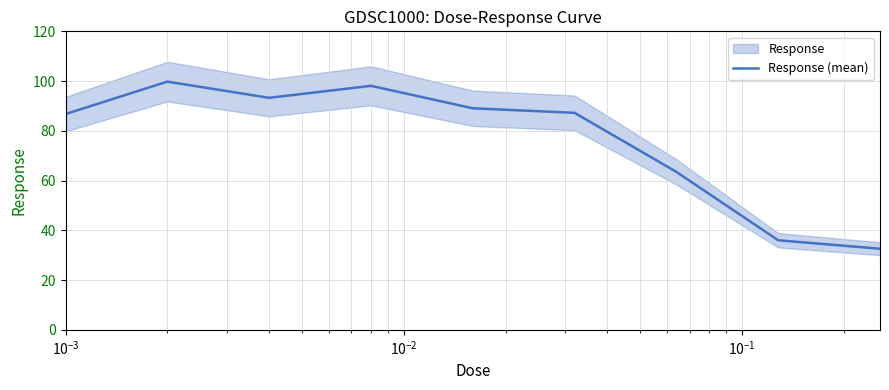

What is the minimum value for Response (mean)?

32.6